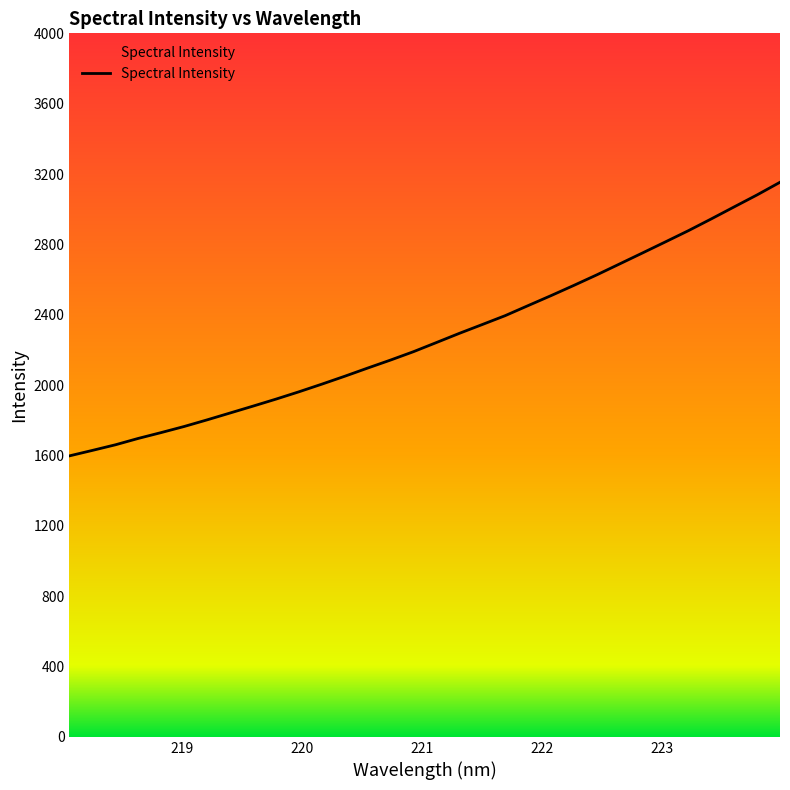

What is the smallest value displayed?

1597.7